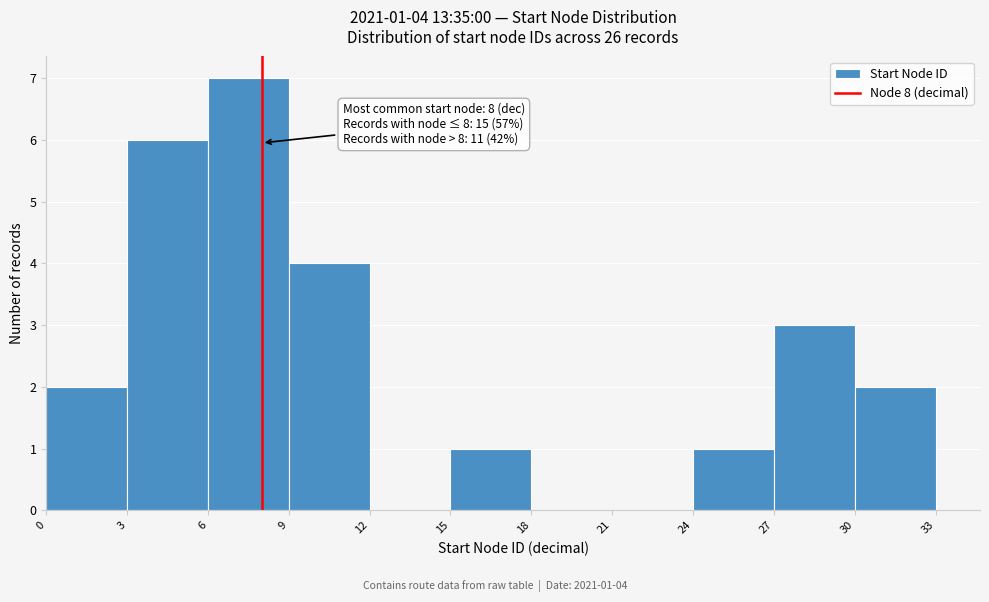

Which range on the x-axis has the tallest bar?

6 to 9